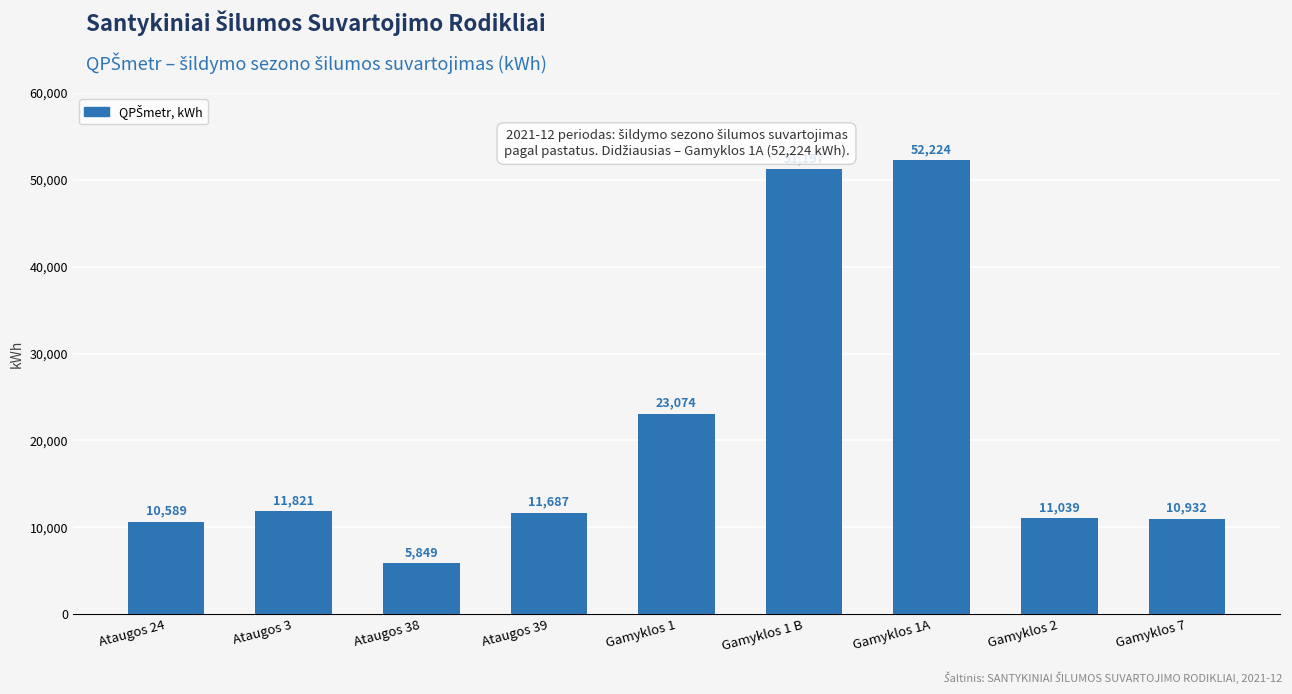

List the labels in order of value, smallest first.

Ataugos 38, Ataugos 24, Gamyklos 7, Gamyklos 2, Ataugos 39, Ataugos 3, Gamyklos 1, Gamyklos 1 B, Gamyklos 1A